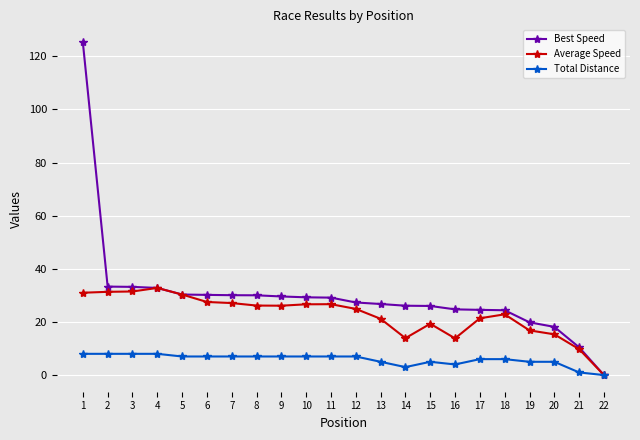

At which label does Average Speed reach its minimum?

22